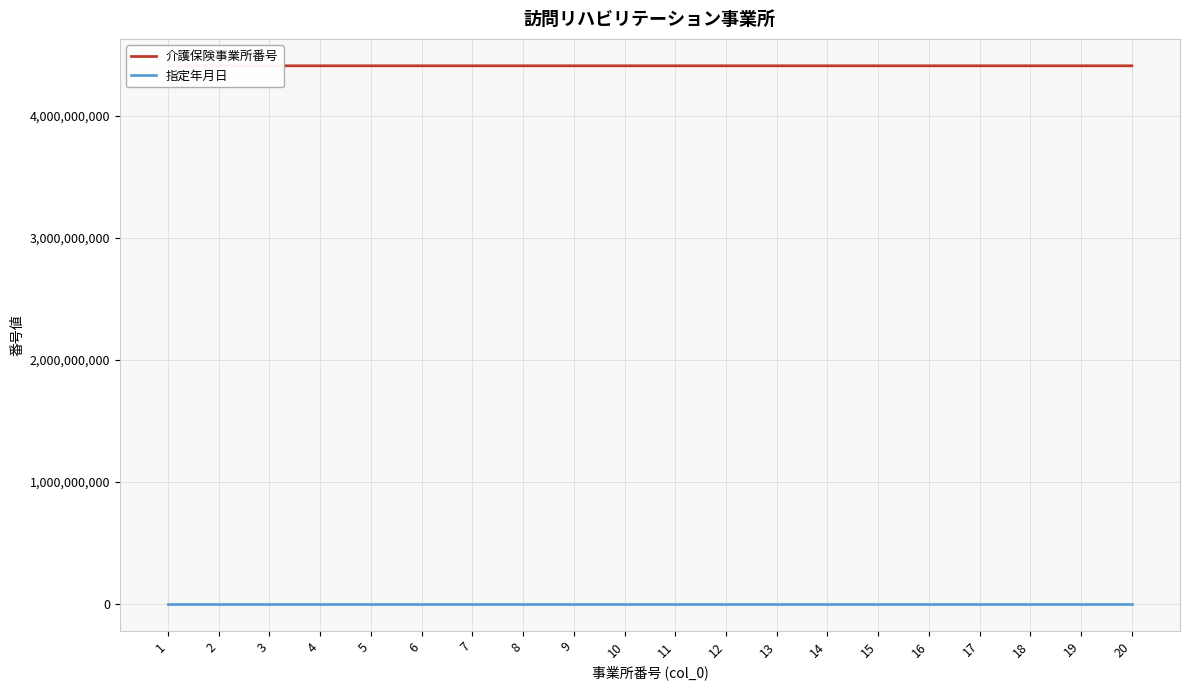

True or false: 介護保険事業所番号 has a value of 2287750041 at 13.

False